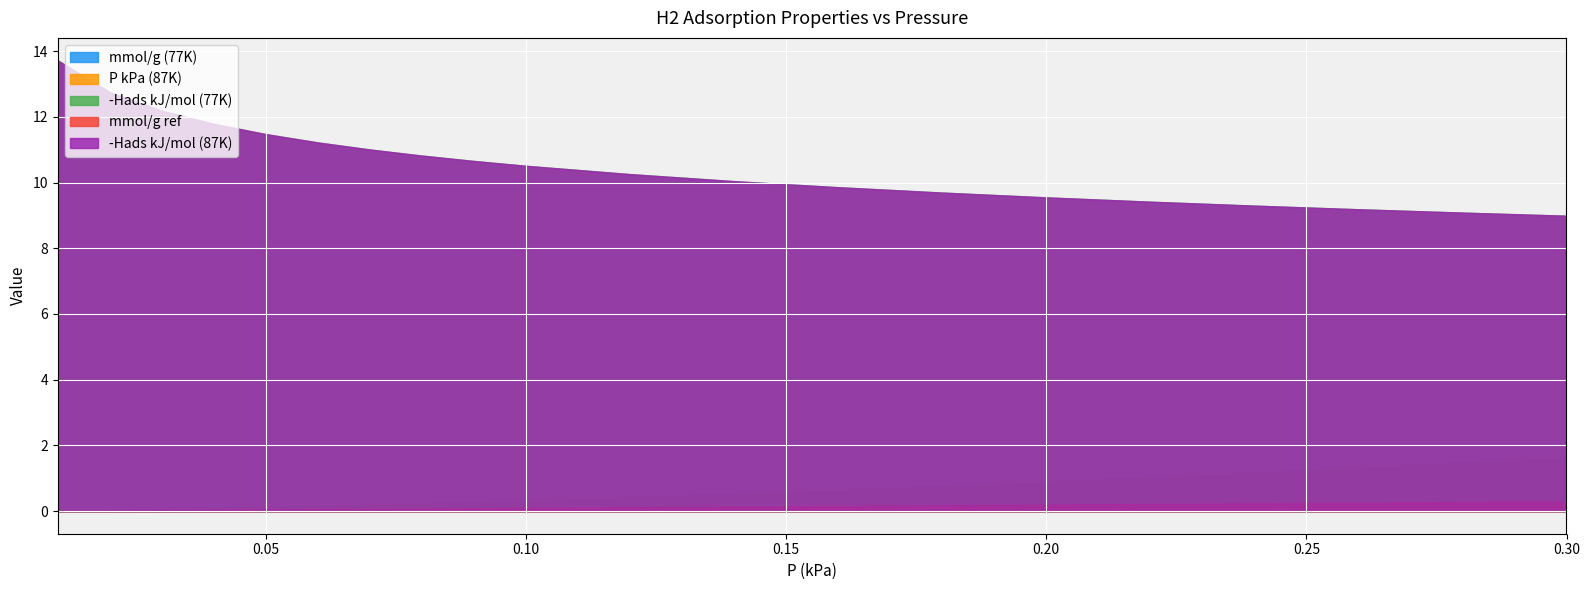

How many values in the neg_Hads_87K series are below 10?

8